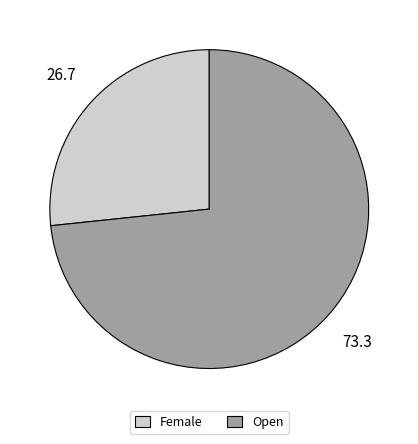

Is it true that Female is 27% of the pie?

True